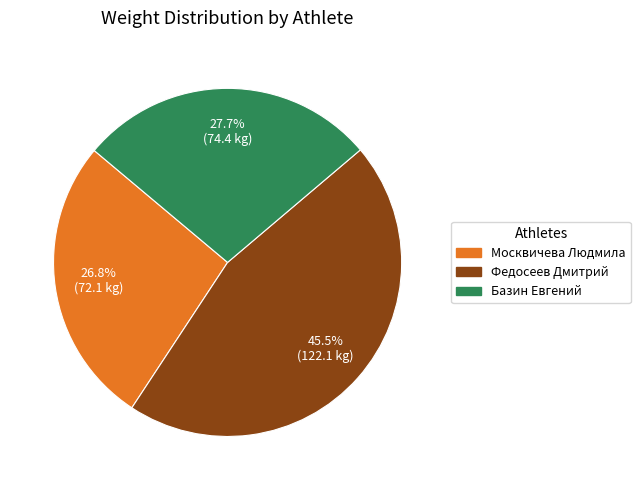

To the nearest percent, what portion does Москвичева Людмила represent?

27%